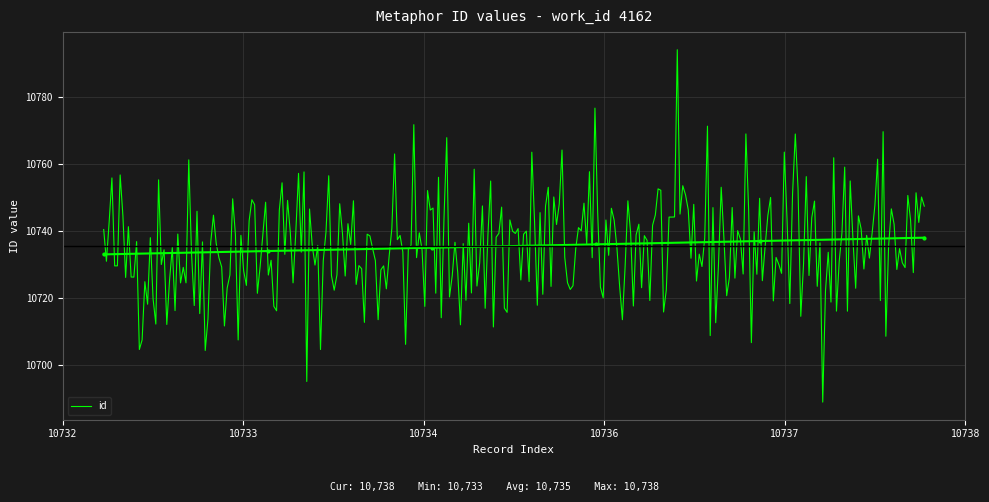

What is the lowest value of the id series?

10688.8